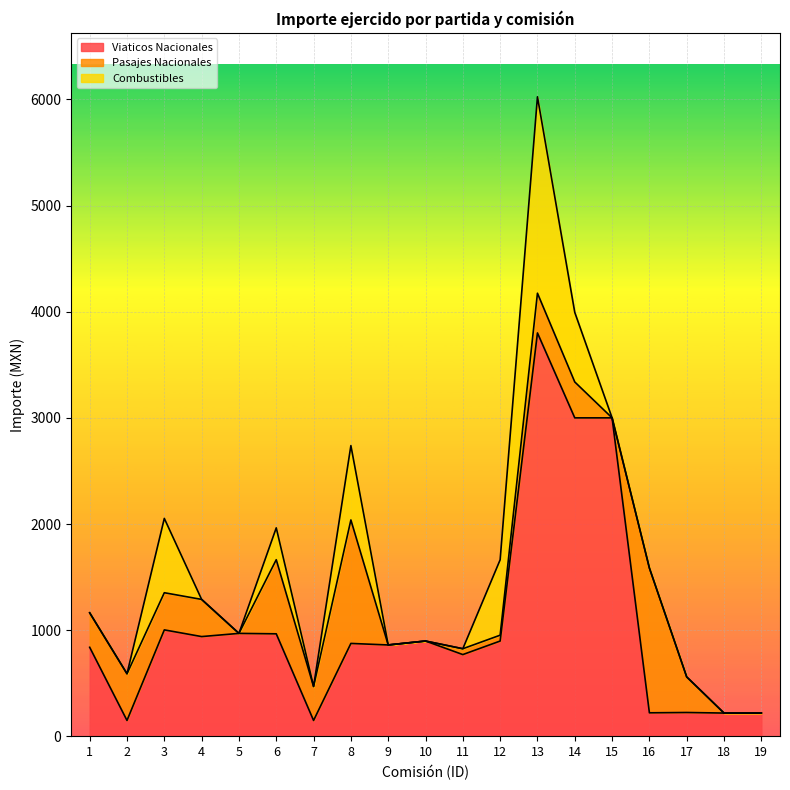

At how many categories does at least one series exceed 1630?

3